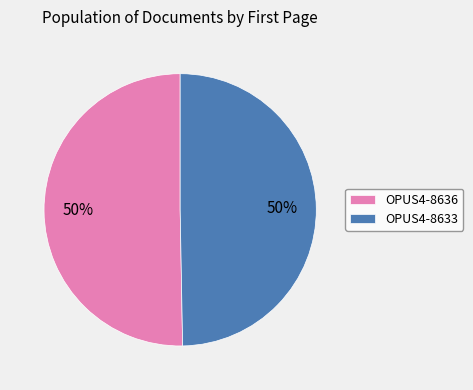

To the nearest percent, what is the combined percentage of OPUS4-8633 and OPUS4-8636?

100%